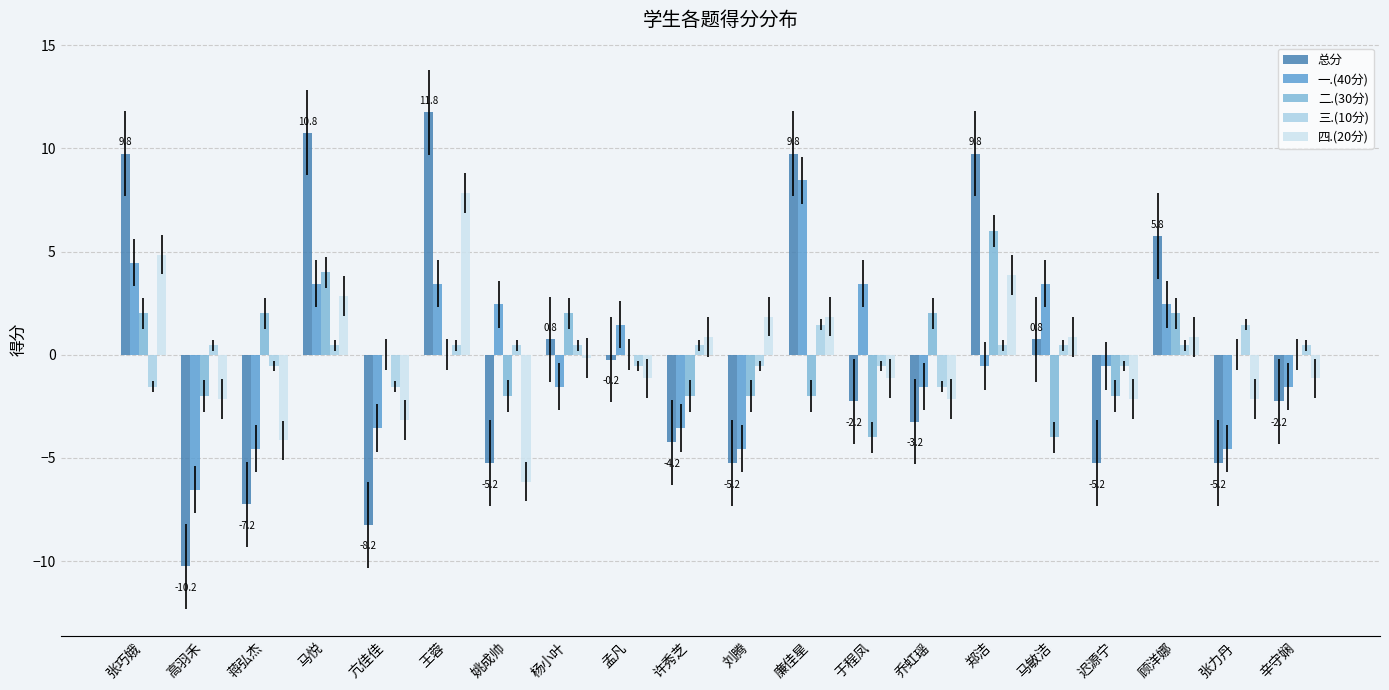

The 总分 series shows -11.3 at 蒋弘杰. True or false?

False